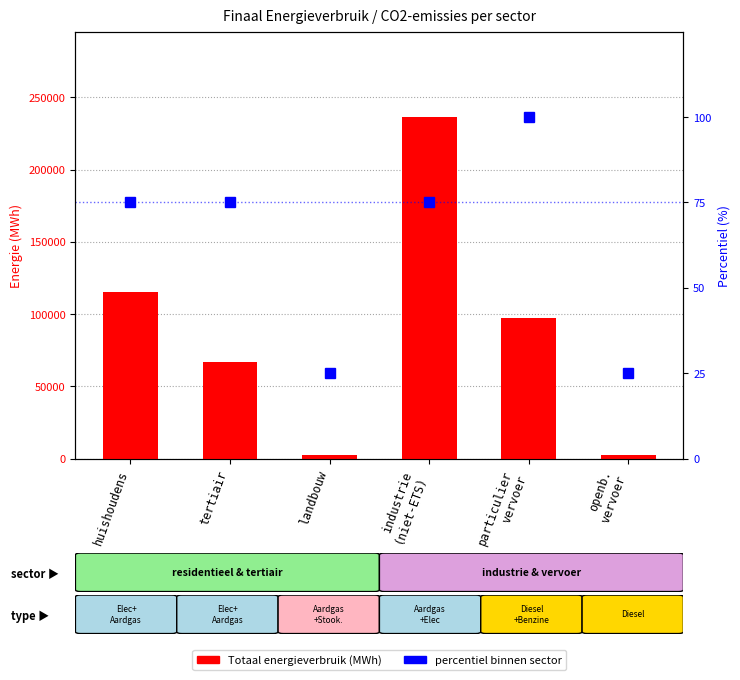

What is the minimum value shown in the chart?

25.0